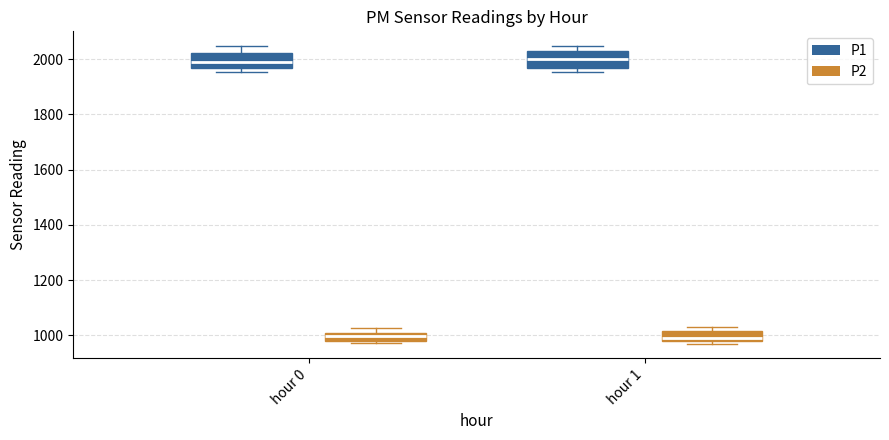

Where is the upper edge of the box for hour 0 (P2) on the y-axis? The values are not printed on the chart, so give them approximately, as read against the axis.

1000